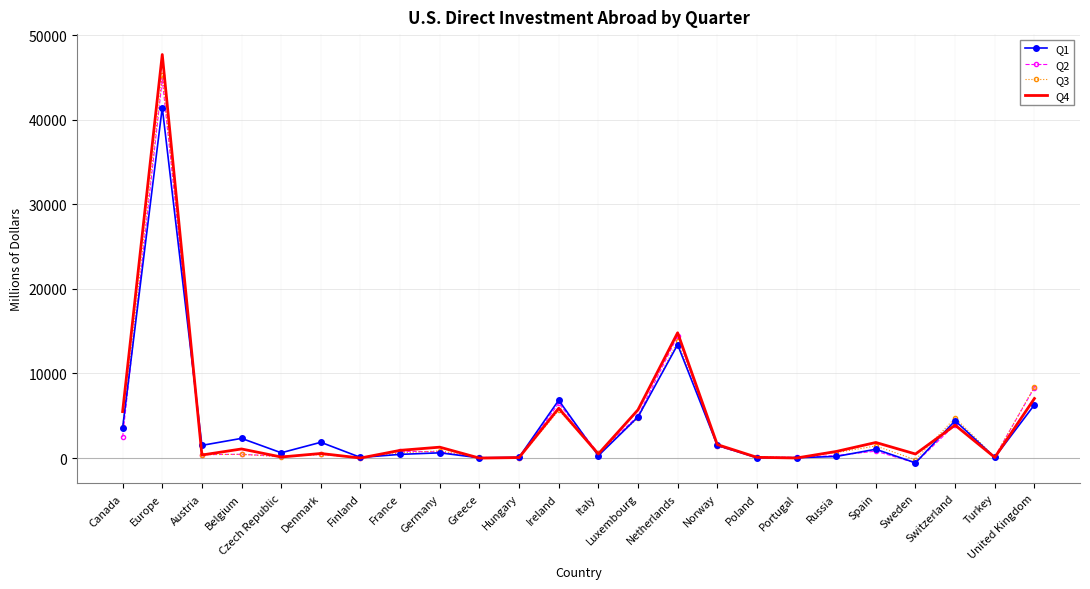

The value of Q2 at Czech Republic is 202. True or false?

True